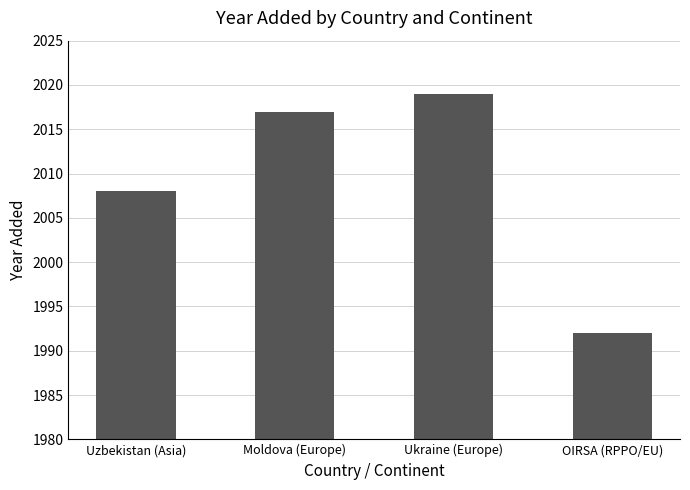

The value at Ukraine (Europe) is 2019. True or false?

True